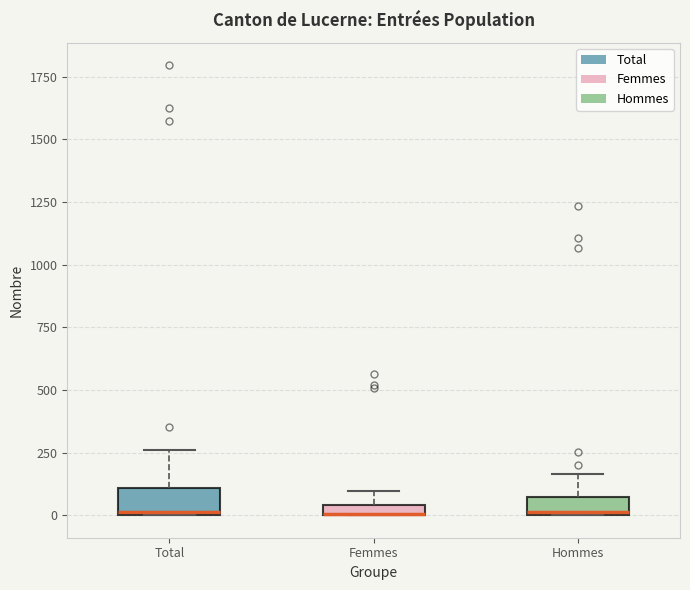

Where is the lower edge of the box for Hommes on the y-axis? The values are not printed on the chart, so give them approximately, as read against the axis.

0